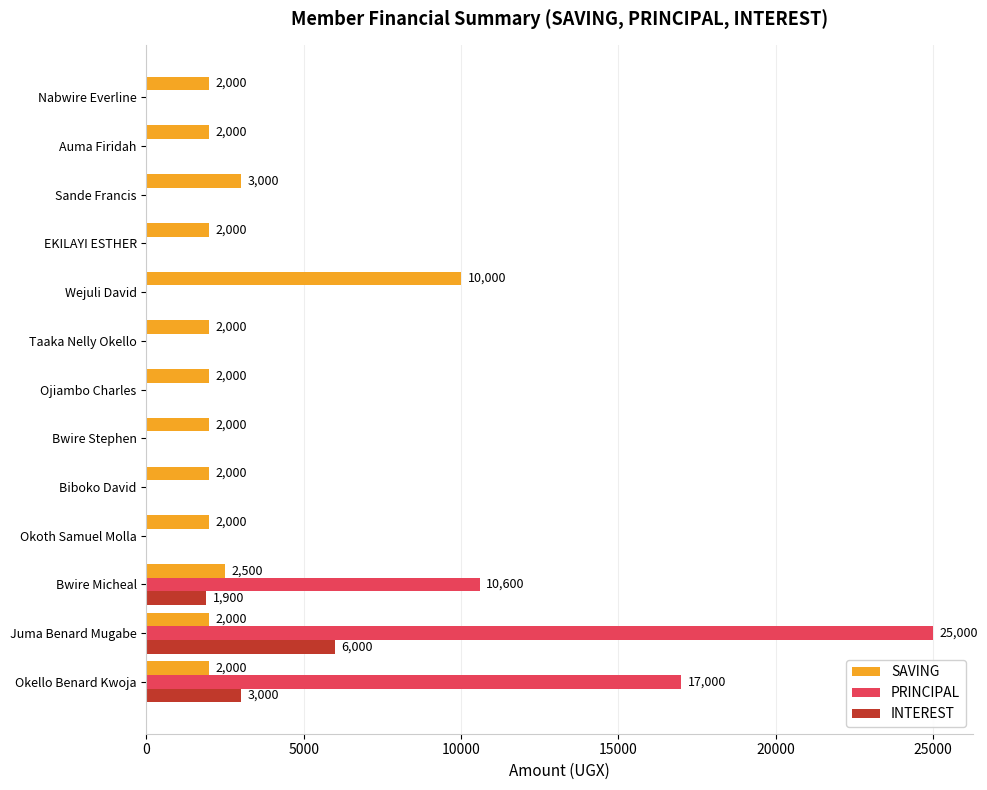

What are all the series names shown in the legend?

SAVING, PRINCIPAL, INTEREST